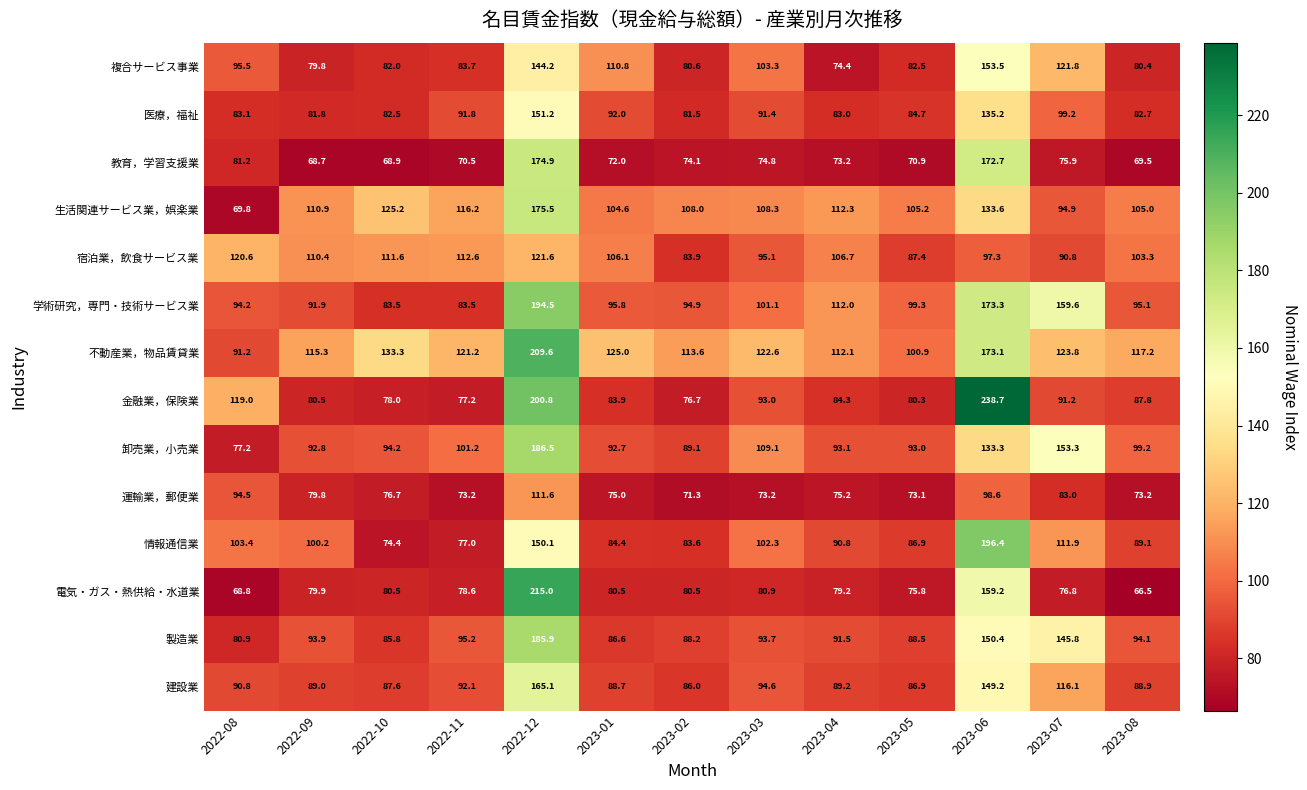

Which label corresponds to the largest value in the chart?

2023-06